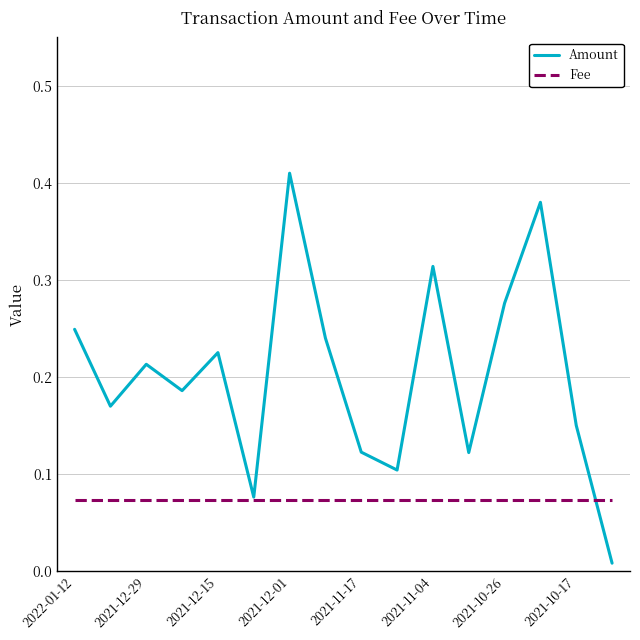

Rank the series by their maximum value, from highest to lowest.

Amount, Fee